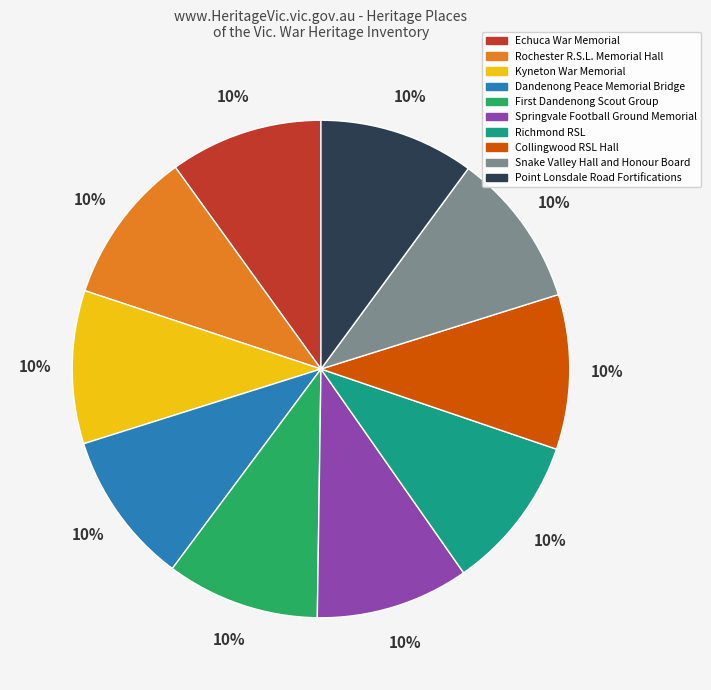

Combined, do Richmond RSL and Collingwood RSL Hall account for over 50%?

No